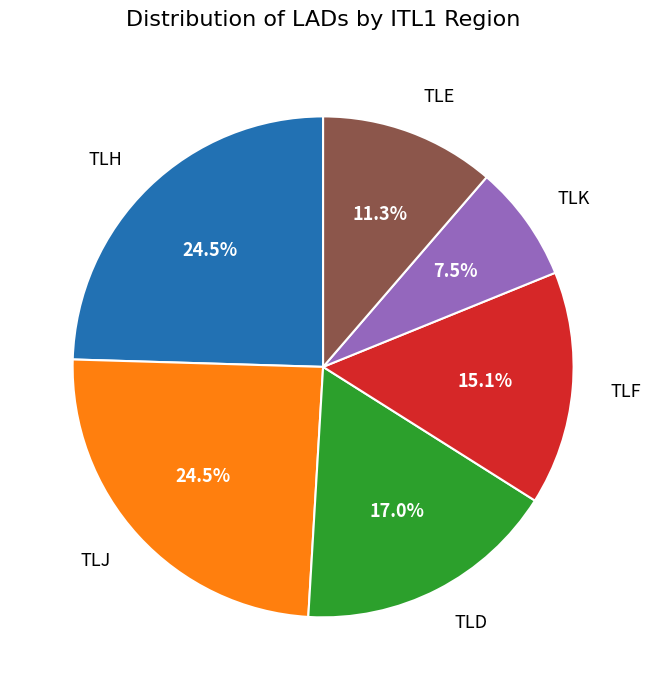

Is there any slice that represents more than half of the pie?

No